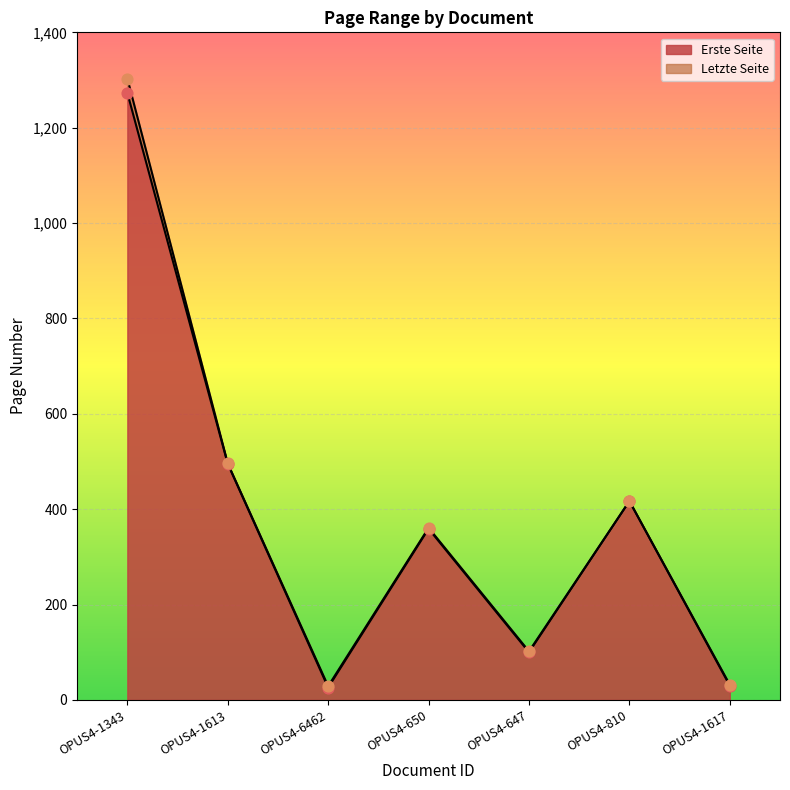

What is the total value across all series at OPUS4-1343?

2576